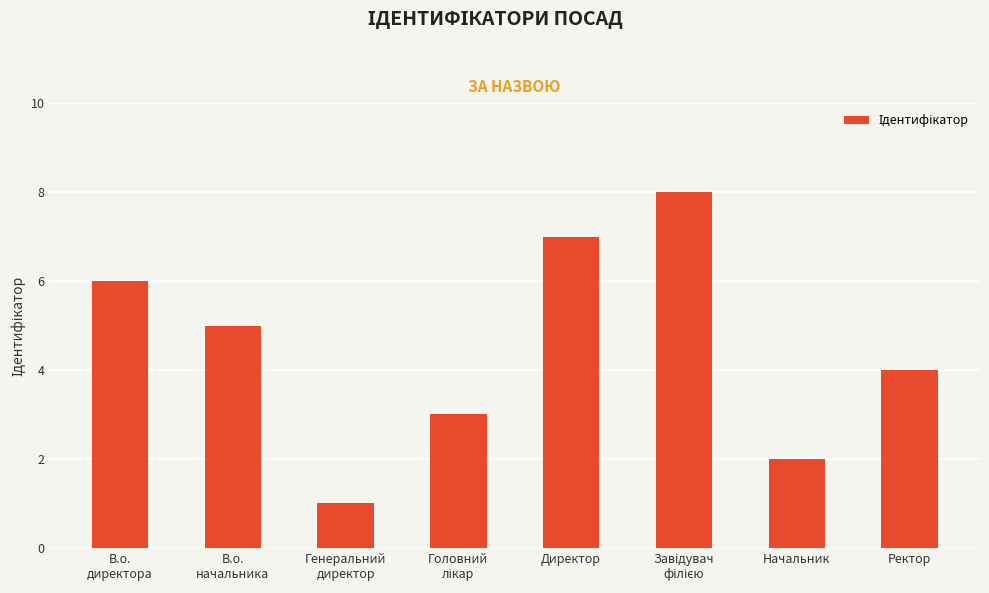

What is the difference between the maximum and minimum values?

7